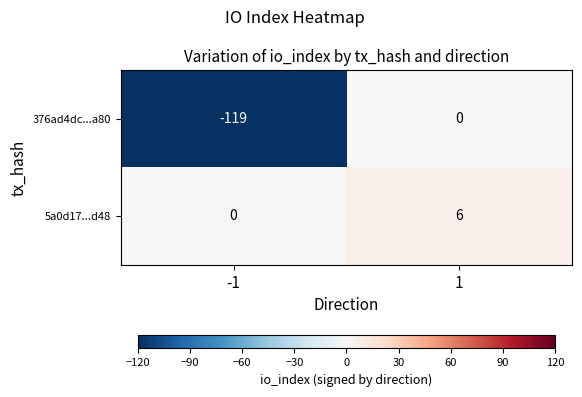

What is the total value across all series at 1?

6